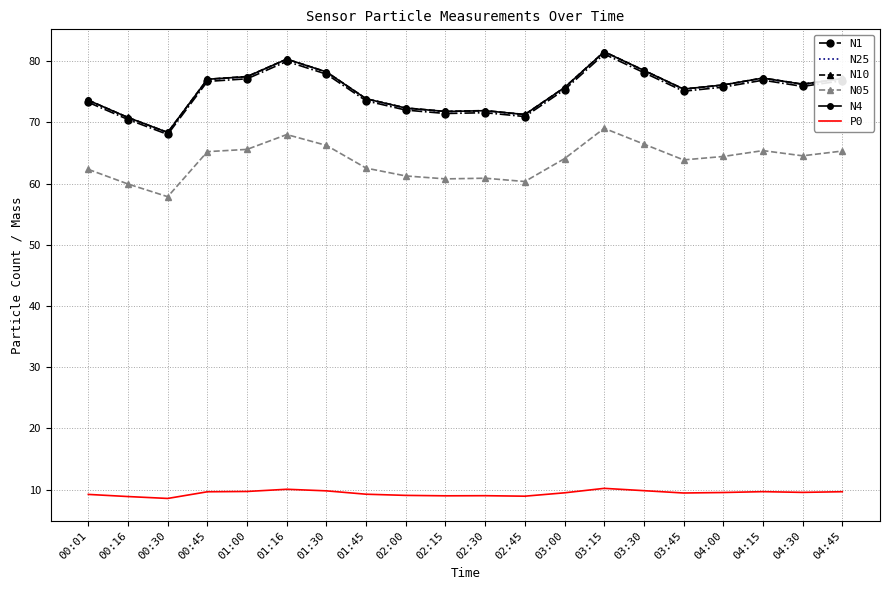

What is the smallest value displayed?

8.6